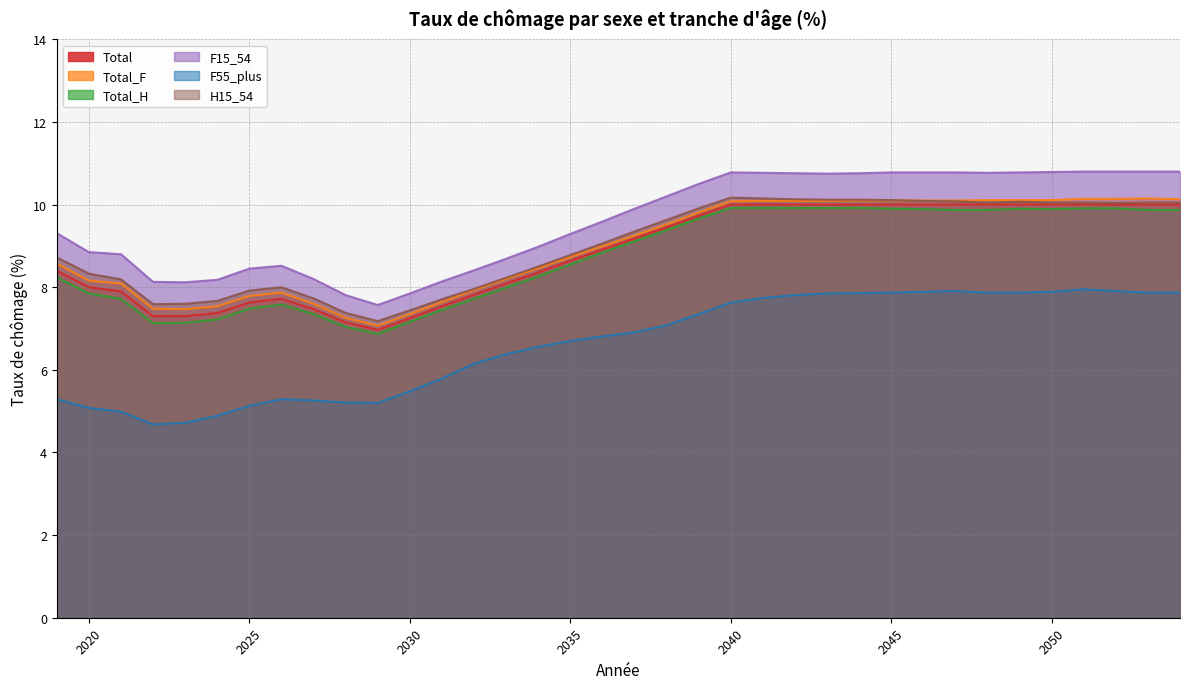

Reading left to right, extract all data points from this chart.

Total: 2019=8.4	2020=8.0	2021=7.9	2022=7.3	2023=7.3	2024=7.4	2025=7.6	2026=7.7	2027=7.5	2028=7.2	2029=7.0	2030=7.2	2031=7.5	2032=7.8	2033=8.1	2034=8.4	2035=8.6	2036=8.9	2037=9.2	2038=9.4	2039=9.7	2040=10.0	2041=10.0	2042=10.0	2043=10.0	2044=10.0	2045=10.0	2046=10.0	2047=10.0	2048=10.0	2049=10.0	2050=10.0	2051=10.0	2052=10.0	2053=10.0	2054=10.0
Total_F: 2019=8.6	2020=8.2	2021=8.1	2022=7.5	2023=7.5	2024=7.5	2025=7.8	2026=7.9	2027=7.6	2028=7.3	2029=7.1	2030=7.3	2031=7.6	2032=7.9	2033=8.2	2034=8.5	2035=8.7	2036=9.0	2037=9.2	2038=9.5	2039=9.8	2040=10.1	2041=10.1	2042=10.1	2043=10.1	2044=10.1	2045=10.1	2046=10.1	2047=10.1	2048=10.1	2049=10.1	2050=10.1	2051=10.1	2052=10.1	2053=10.2	2054=10.1
Total_H: 2019=8.2	2020=7.8	2021=7.7	2022=7.1	2023=7.1	2024=7.2	2025=7.5	2026=7.6	2027=7.3	2028=7.0	2029=6.9	2030=7.2	2031=7.5	2032=7.7	2033=8.0	2034=8.3	2035=8.6	2036=8.8	2037=9.1	2038=9.4	2039=9.7	2040=9.9	2041=9.9	2042=9.9	2043=9.9	2044=9.9	2045=9.9	2046=9.9	2047=9.9	2048=9.9	2049=9.9	2050=9.9	2051=9.9	2052=9.9	2053=9.9	2054=9.9
F15_54: 2019=9.3	2020=8.8	2021=8.8	2022=8.1	2023=8.1	2024=8.2	2025=8.4	2026=8.5	2027=8.2	2028=7.8	2029=7.6	2030=7.8	2031=8.1	2032=8.4	2033=8.7	2034=9.0	2035=9.3	2036=9.6	2037=9.9	2038=10.2	2039=10.5	2040=10.8	2041=10.8	2042=10.8	2043=10.8	2044=10.8	2045=10.8	2046=10.8	2047=10.8	2048=10.8	2049=10.8	2050=10.8	2051=10.8	2052=10.8	2053=10.8	2054=10.8
F55_plus: 2019=5.3	2020=5.1	2021=5.0	2022=4.7	2023=4.7	2024=4.9	2025=5.1	2026=5.3	2027=5.3	2028=5.2	2029=5.2	2030=5.5	2031=5.8	2032=6.2	2033=6.4	2034=6.6	2035=6.7	2036=6.8	2037=6.9	2038=7.1	2039=7.3	2040=7.6	2041=7.7	2042=7.8	2043=7.8	2044=7.9	2045=7.9	2046=7.9	2047=7.9	2048=7.9	2049=7.9	2050=7.9	2051=8.0	2052=7.9	2053=7.9	2054=7.9
H15_54: 2019=8.7	2020=8.3	2021=8.2	2022=7.6	2023=7.6	2024=7.7	2025=7.9	2026=8.0	2027=7.7	2028=7.4	2029=7.2	2030=7.4	2031=7.7	2032=8.0	2033=8.2	2034=8.5	2035=8.8	2036=9.1	2037=9.3	2038=9.6	2039=9.9	2040=10.2	2041=10.2	2042=10.1	2043=10.1	2044=10.1	2045=10.1	2046=10.1	2047=10.1	2048=10.1	2049=10.1	2050=10.1	2051=10.1	2052=10.0	2053=10.1	2054=10.1